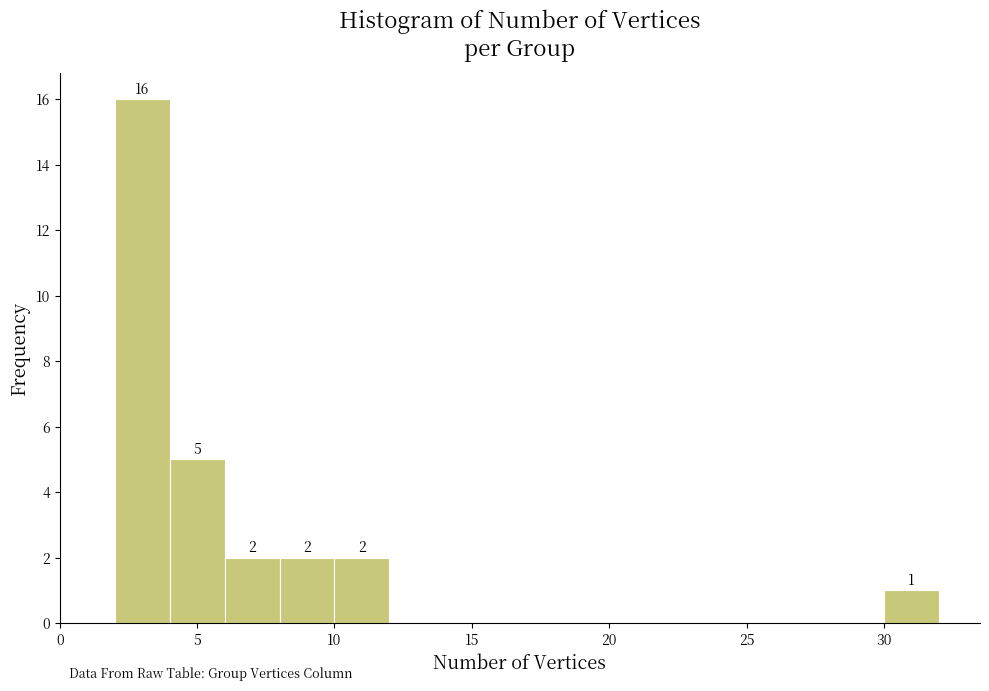

Which range on the x-axis has the tallest bar?

2 to 4